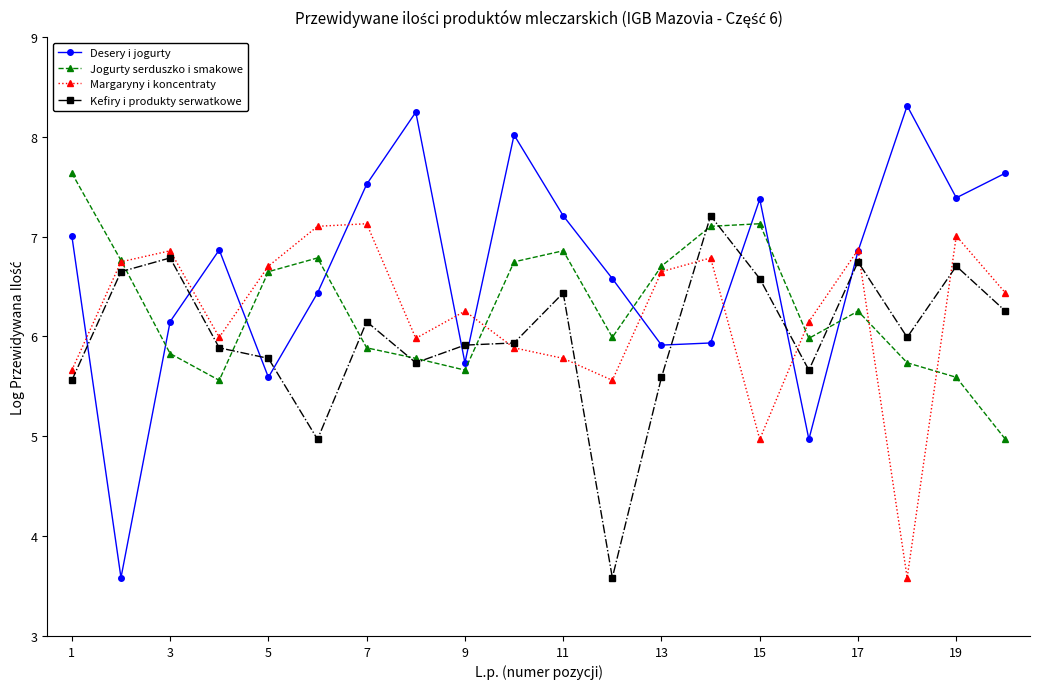

List the series in order of their peak value, highest first.

Desery i jogurty, Jogurty serduszko i smakowe, Kefiry i produkty serwatkowe, Margaryny i koncentraty